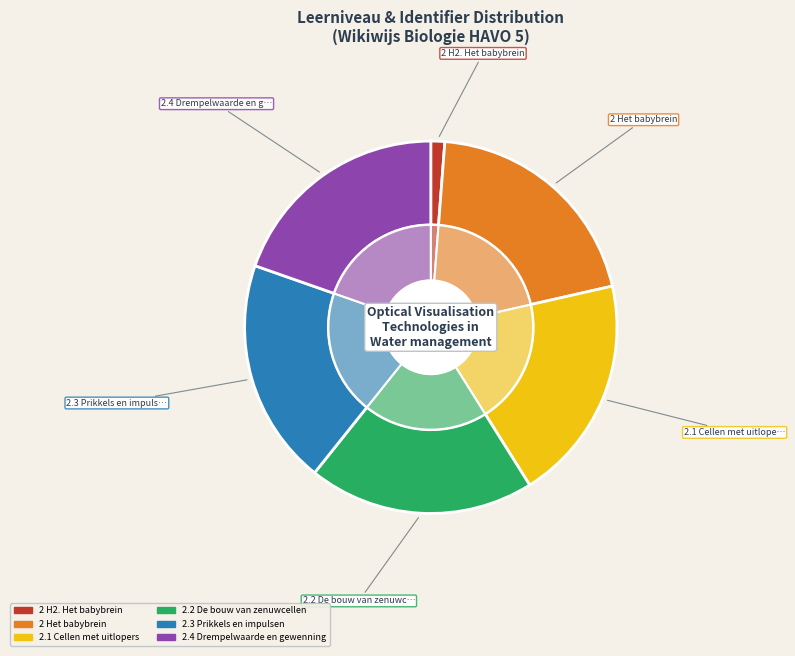

Is it true that 2.4 Drempelwaarde en gewenning is 20% of the pie?

True